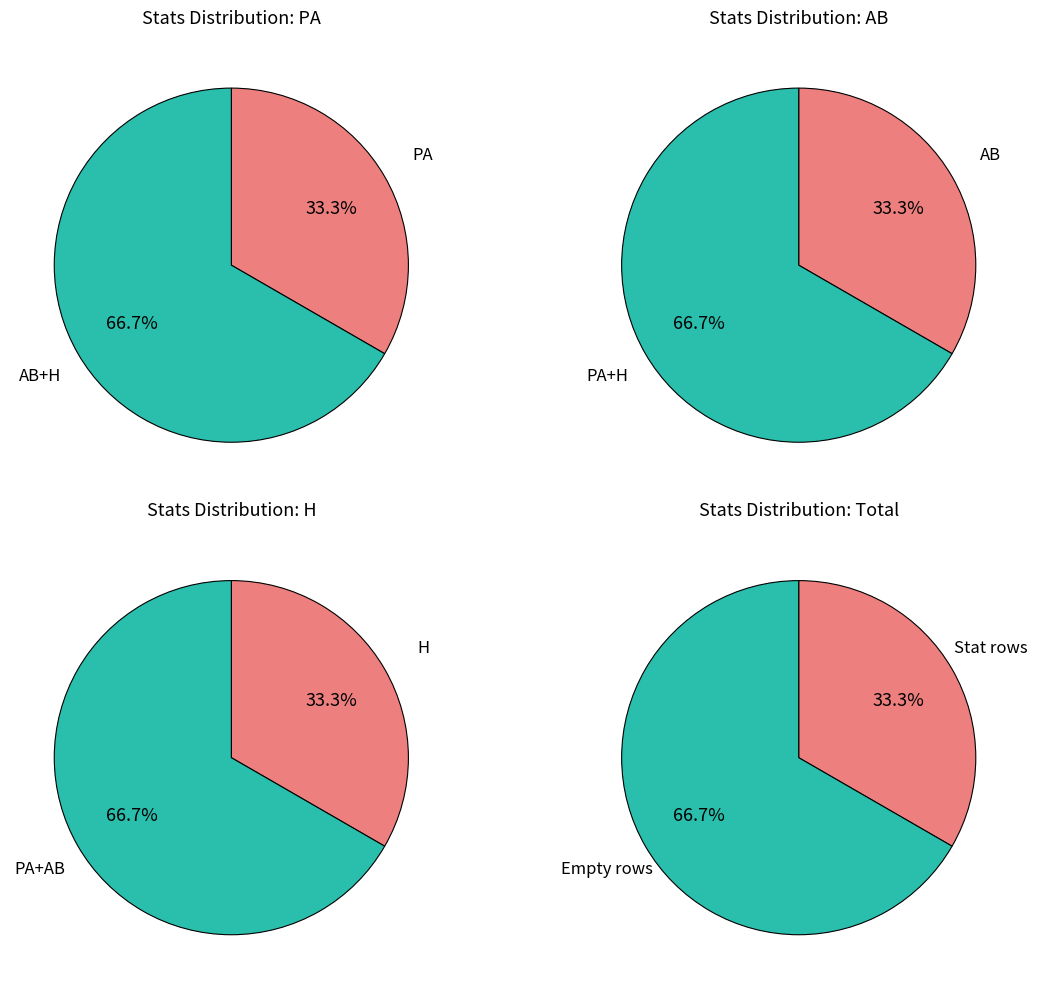

Which series has the widest spread of values?

PA